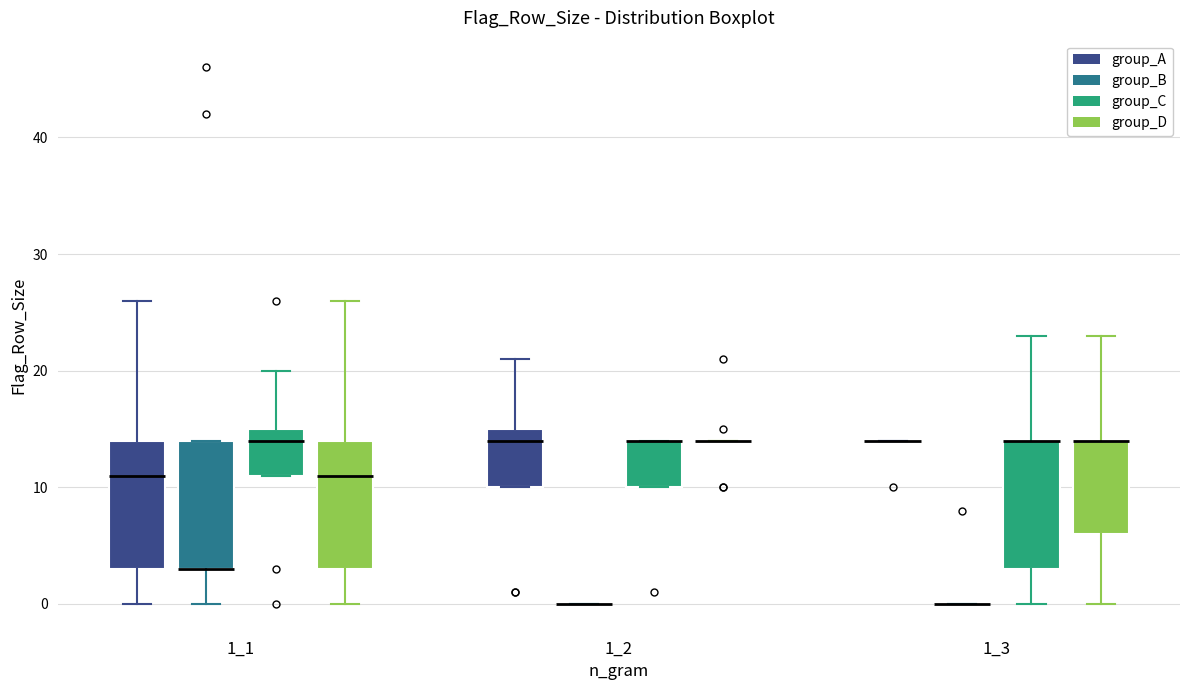

Reading left to right, read every box against the y-axis: the position of its median line, the range the box covers, and the ends of its whiskers. The values are not printed on the chart, so give them approximately, as read against the axis.

1_1 (group_A): median 11, box 3 to 14, whiskers 0 to 26
1_1 (group_B): median 3 (drawn on the box's lower edge), box 3 to 14, whiskers 0 to 14
1_1 (group_C): median 14, box 11 to 15, whiskers 11 to 20
1_1 (group_D): median 11, box 3 to 14, whiskers 0 to 26
1_2 (group_A): median 14, box 10 to 15, whiskers 10 to 21
1_2 (group_B): box collapsed to a line at 0, whiskers 0 to 0
1_2 (group_C): median 14 (drawn on the box's upper edge), box 10 to 14, whiskers 10 to 14
1_2 (group_D): box collapsed to a line at 14, whiskers 14 to 14
1_3 (group_A): box collapsed to a line at 14, whiskers 14 to 14
1_3 (group_B): box collapsed to a line at 0, whiskers 0 to 0
1_3 (group_C): median 14 (drawn on the box's upper edge), box 3 to 14, whiskers 0 to 23
1_3 (group_D): median 14 (drawn on the box's upper edge), box 6 to 14, whiskers 0 to 23